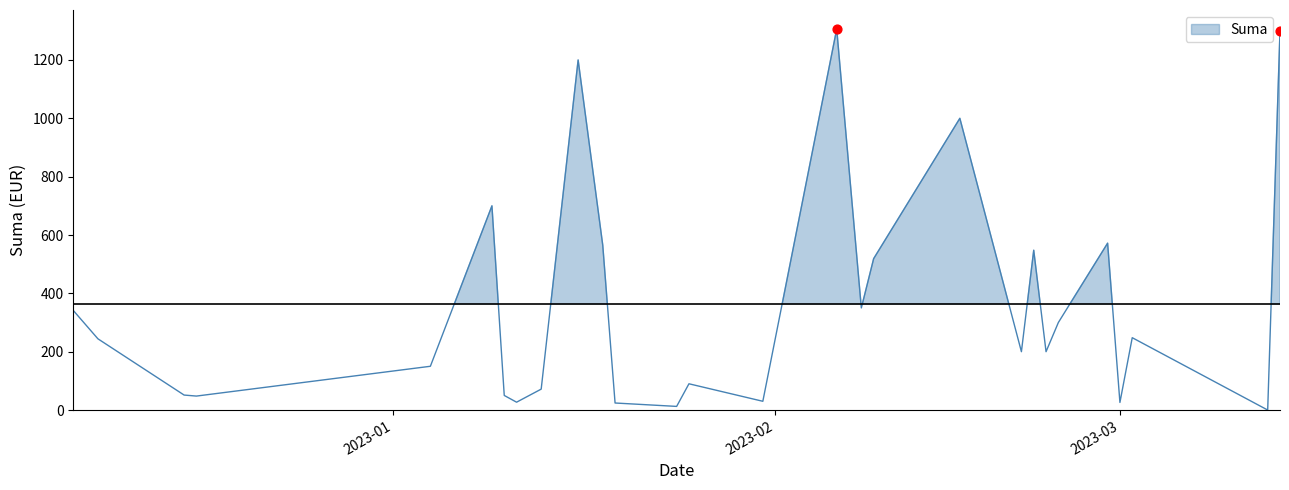

Between 2023-02-06 and 2023-02-06, which is larger?

2023-02-06